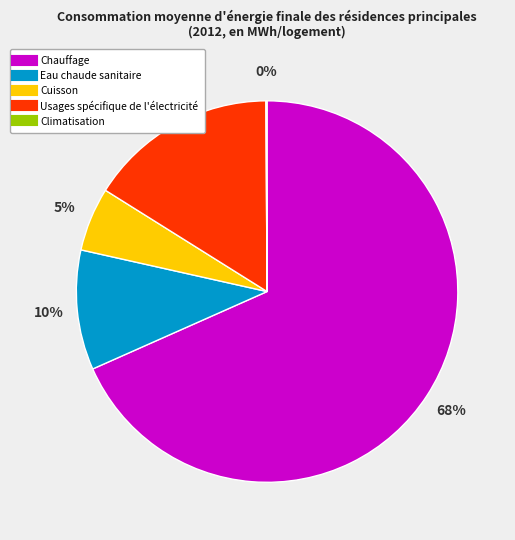

Combined, do Eau chaude sanitaire and Chauffage account for over 50%?

Yes